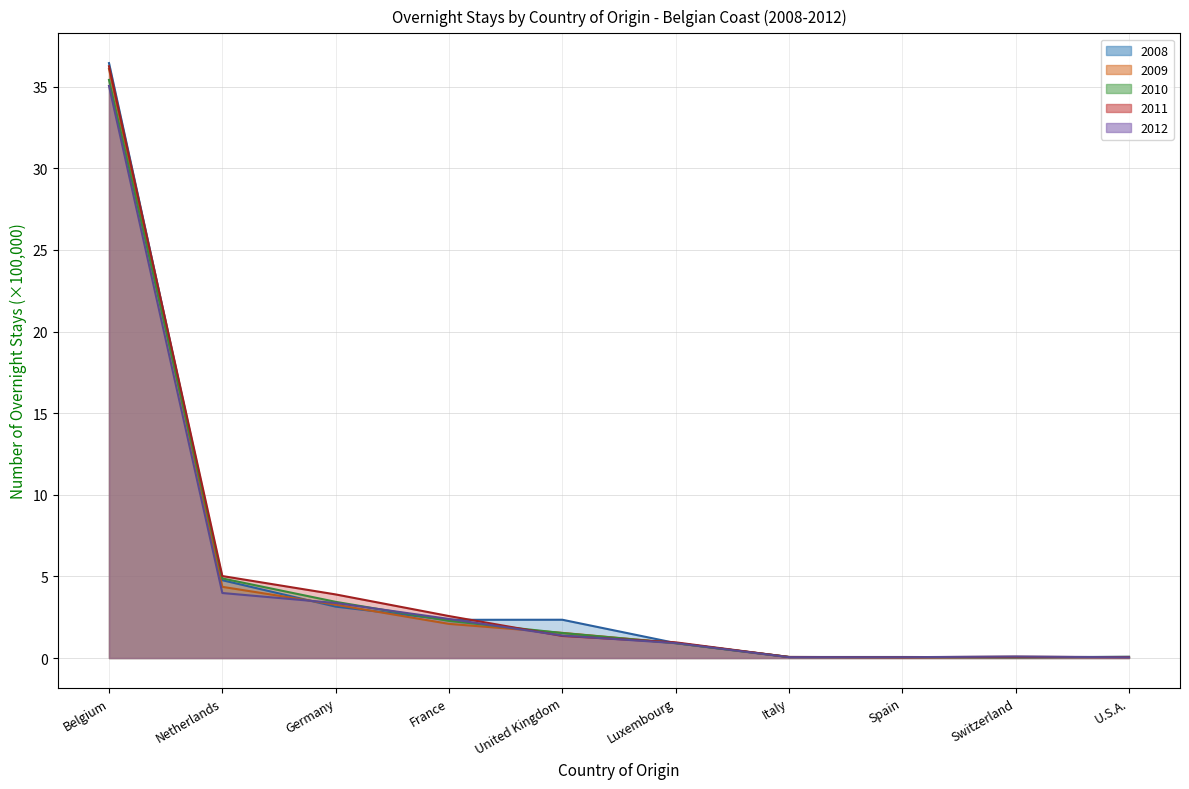

In 2008, how many points are higher than both neighbors (excluding endpoints)?

2